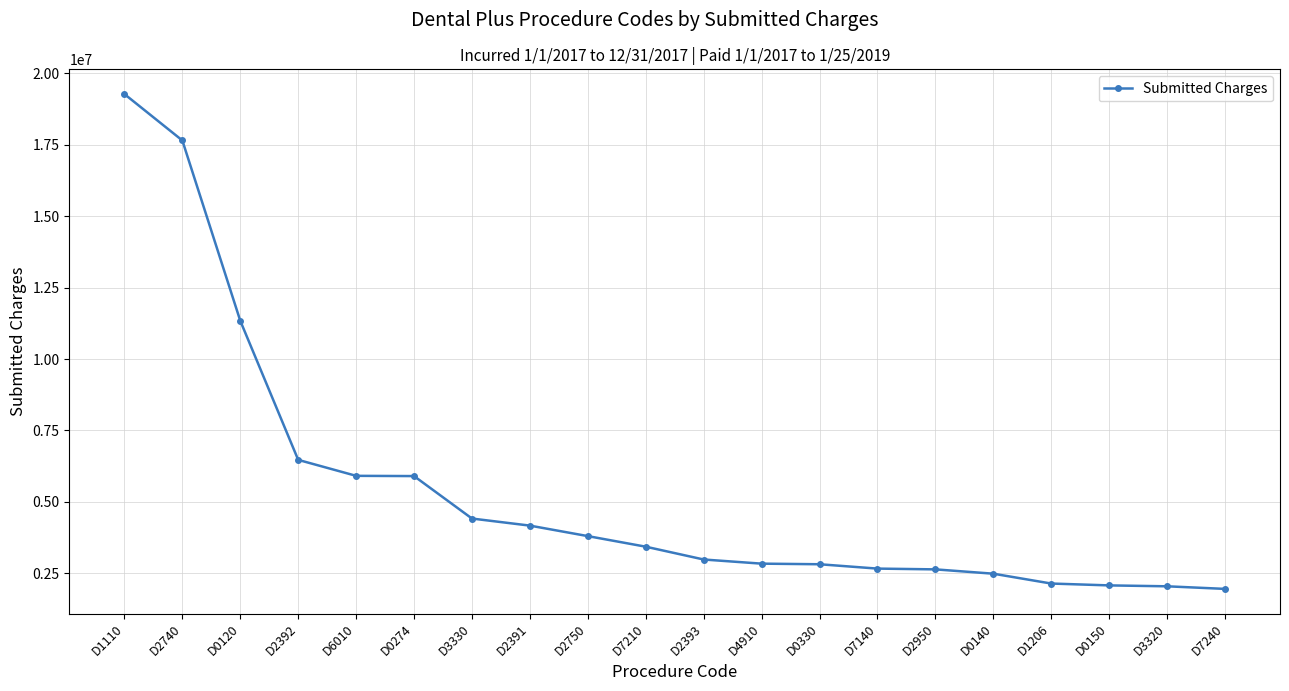

What is the average value?

5353059.4